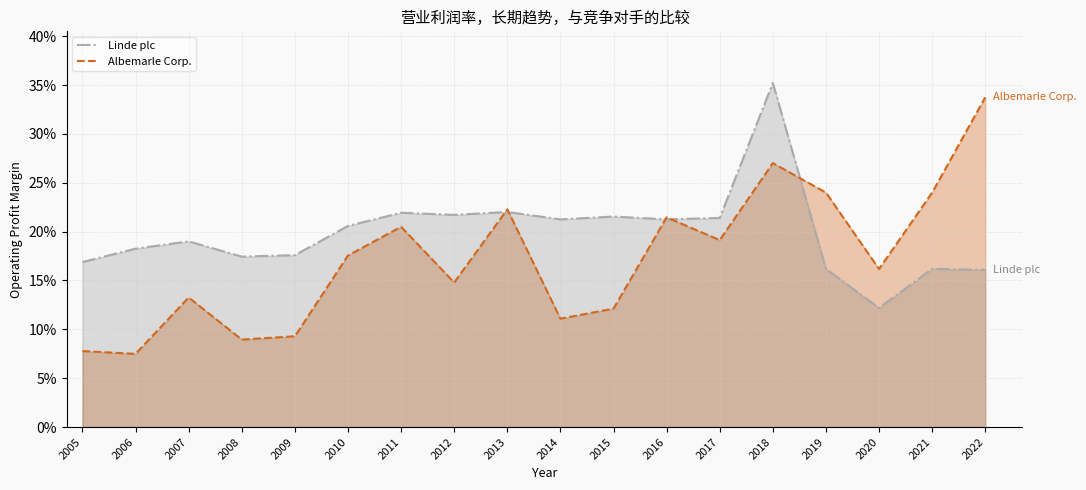

At how many categories does at least one series exceed 0?

18